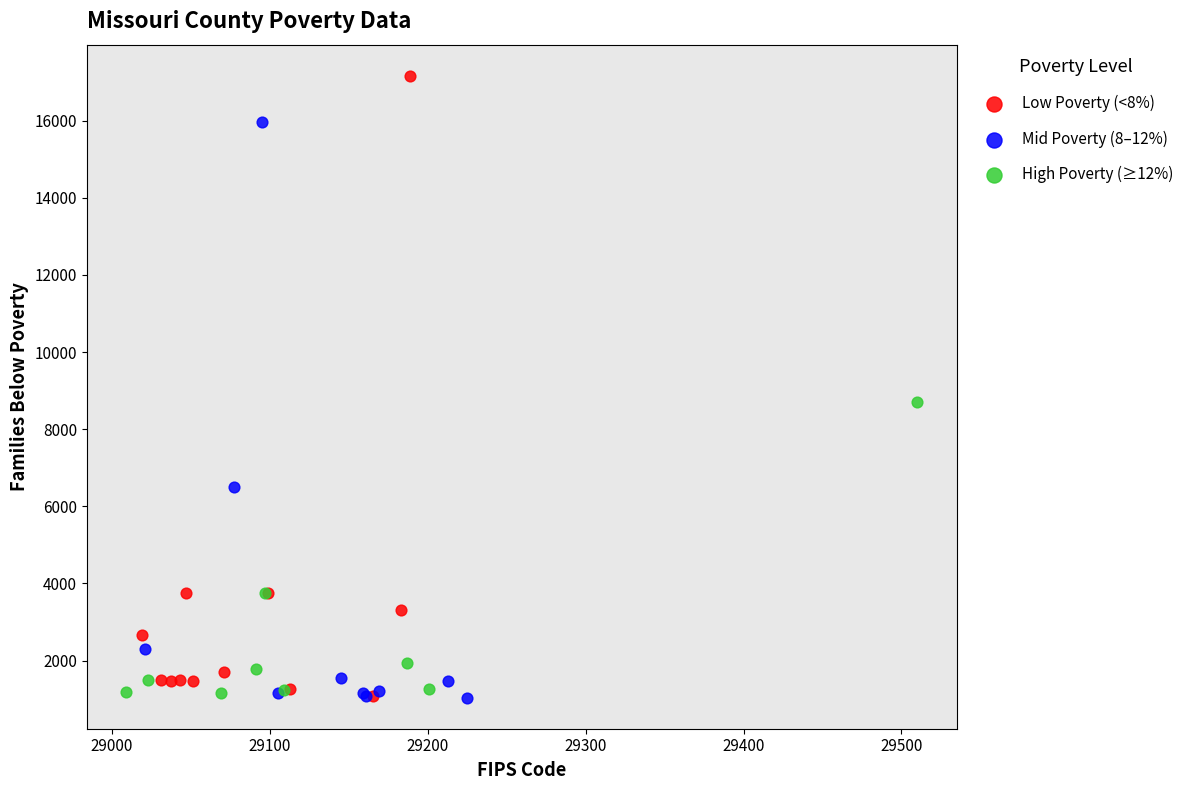

Which series contains the highest Y value?

Low Poverty (<8%)